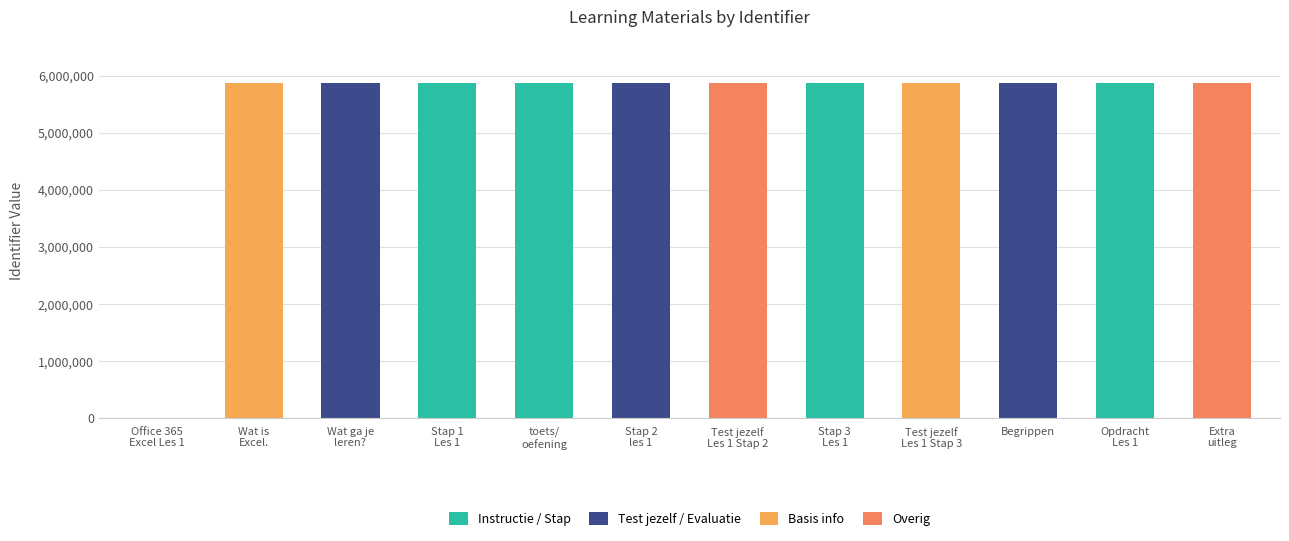

Are the bars horizontal?

No